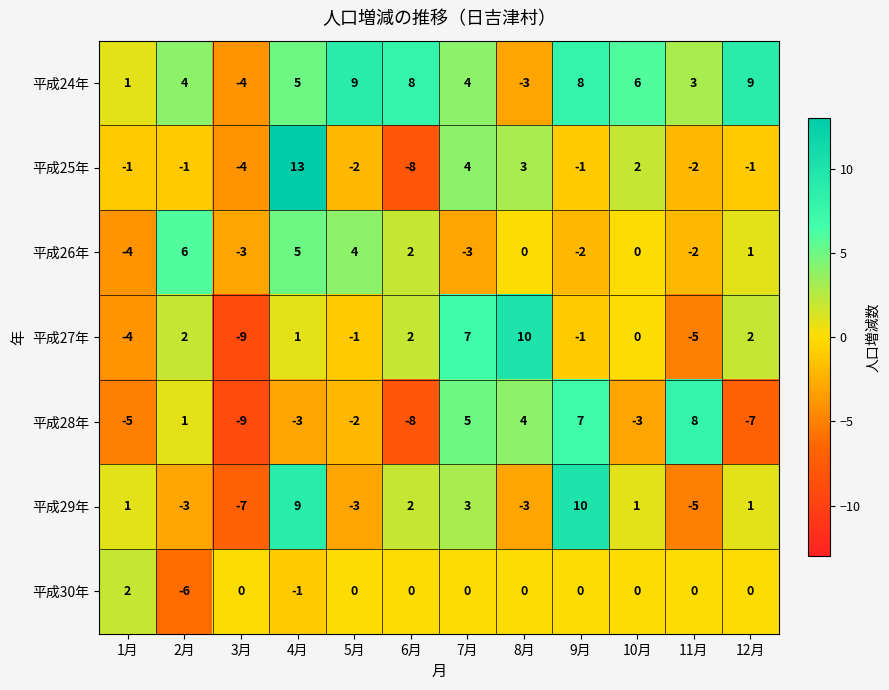

What value does the 平成29年 series have at 4月?

9